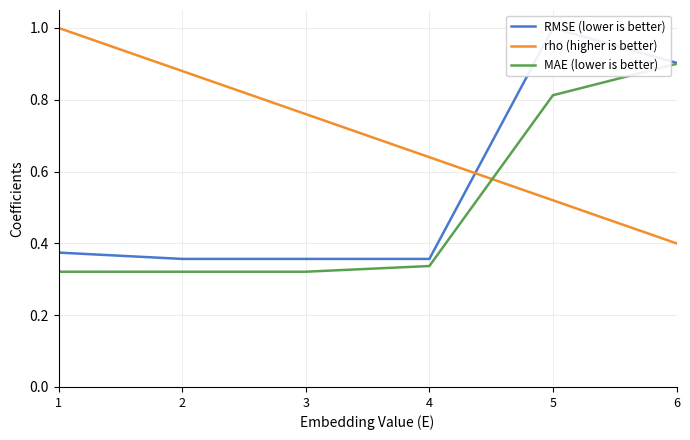

Rank the series by their average value, from lowest to highest.

MAE (lower is better), RMSE (lower is better), rho (higher is better)